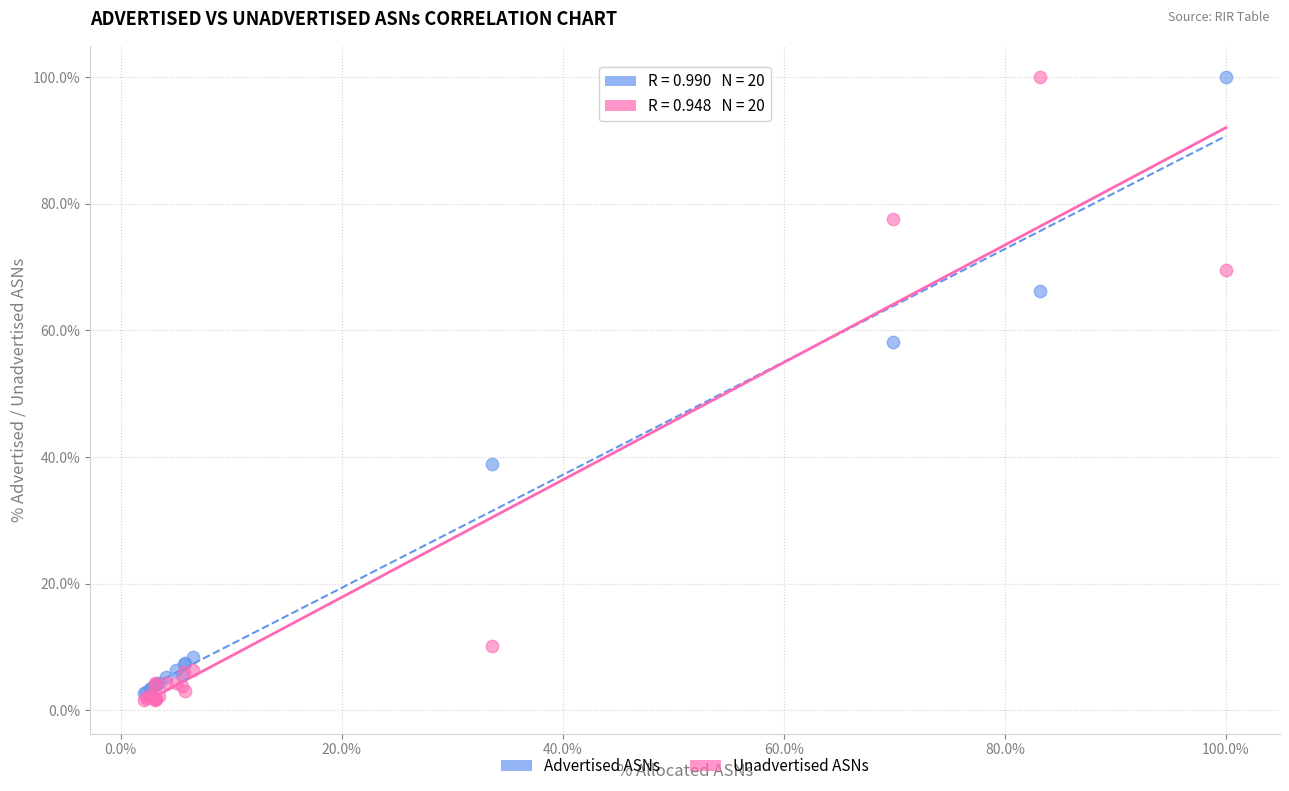

What are all the series names shown in the legend?

Advertised ASNs, Unadvertised ASNs